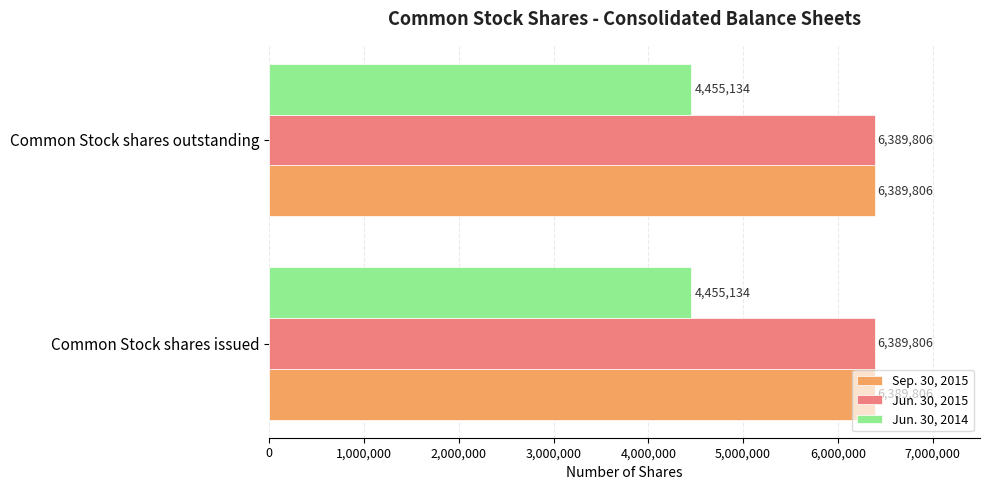

What is the approximate value of Sep. 30, 2015 at Common Stock shares outstanding?

6389806